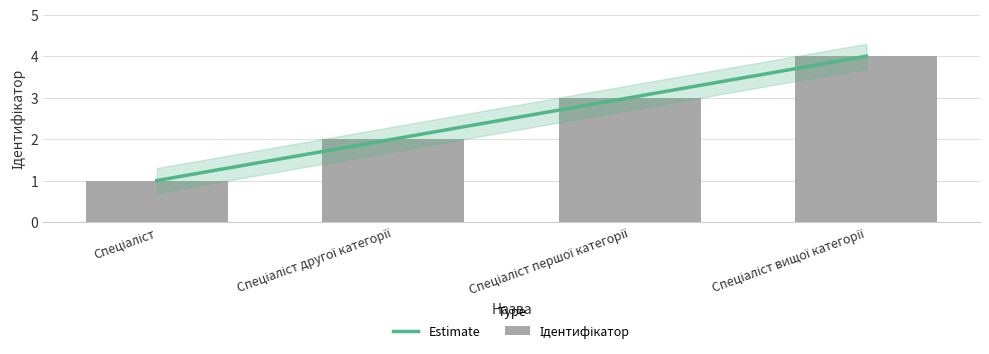

Rank the series by their maximum value, from highest to lowest.

Estimate, Ідентифікатор